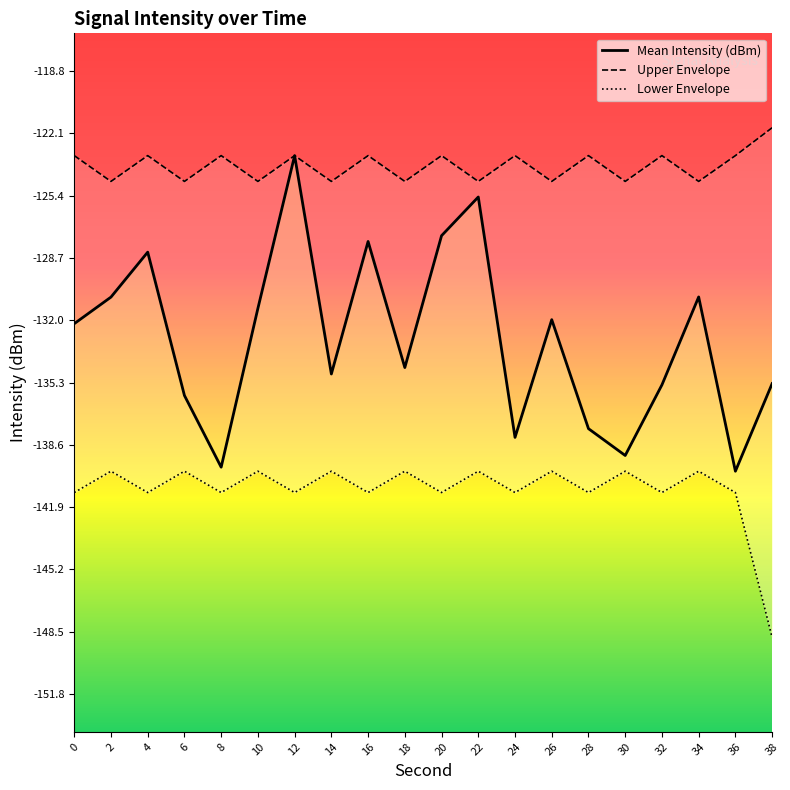

How many lines are shown in the chart?

3